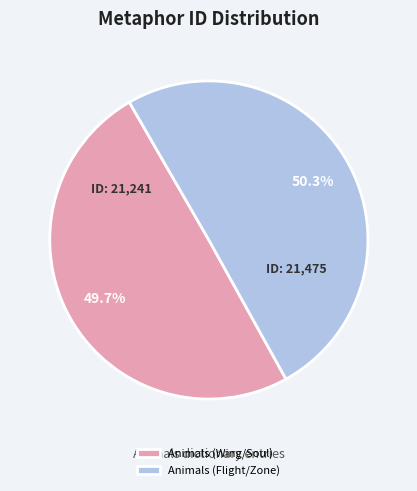

Approximately how many times larger is the value at Animals (Flight/Zone) compared to Animals (Wing/Soul)?

1.0